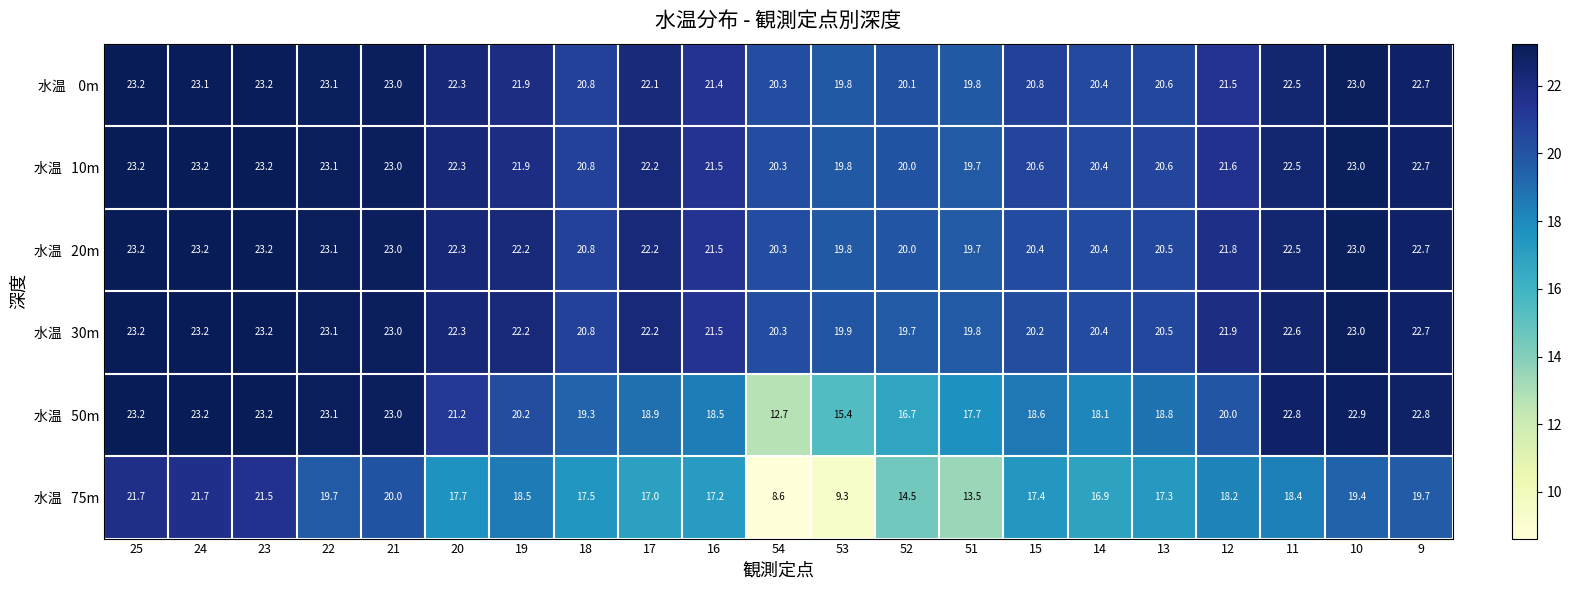

Which category has the lowest value across all series?

54